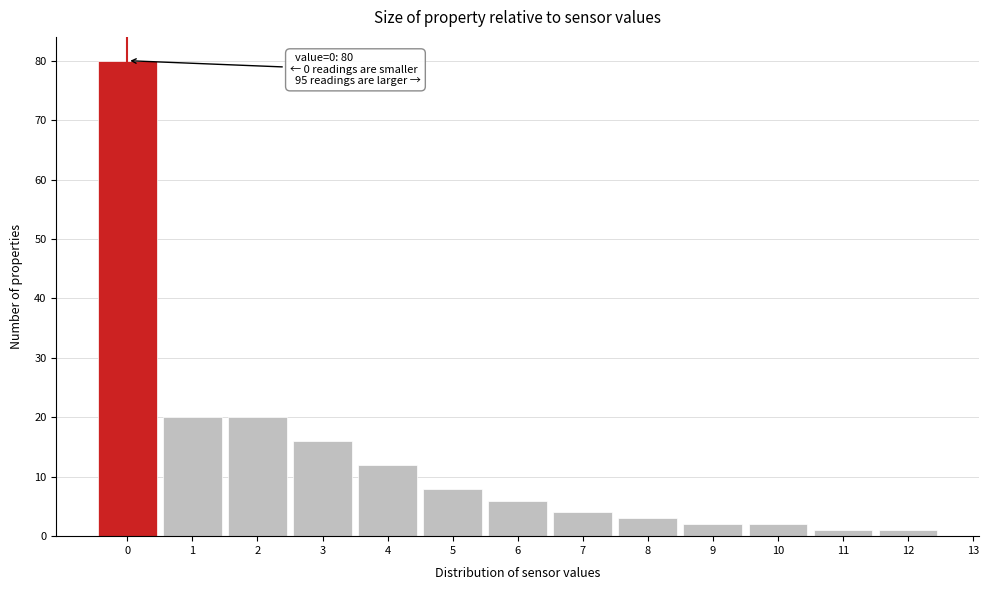

Which range on the x-axis has the tallest bar?

-0.5 to 0.5